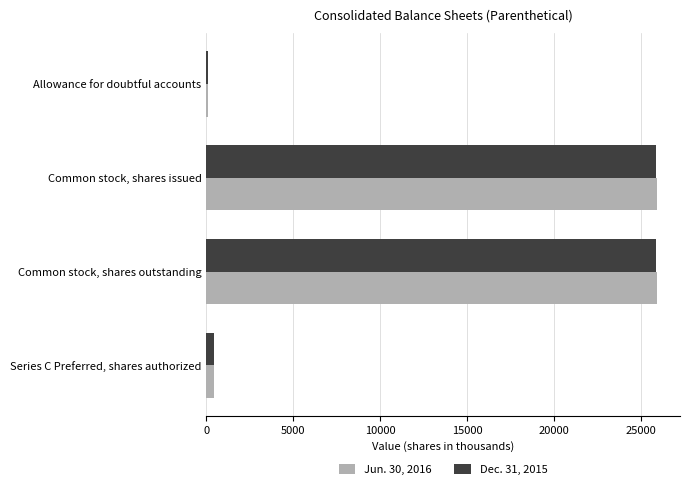

What is the total value across all series at Common stock, shares outstanding?

51790.4